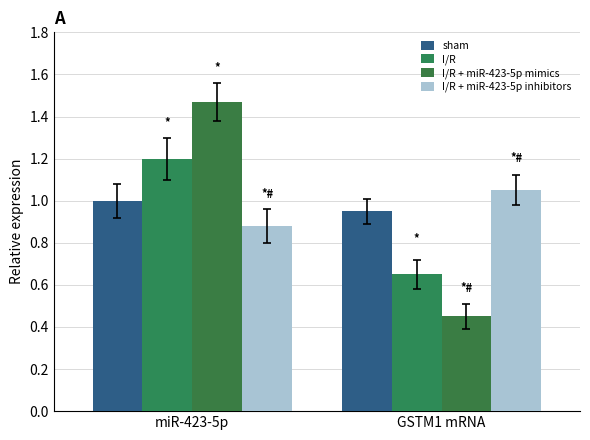

What is the spread (max minus min) of values at GSTM1 mRNA?

0.6